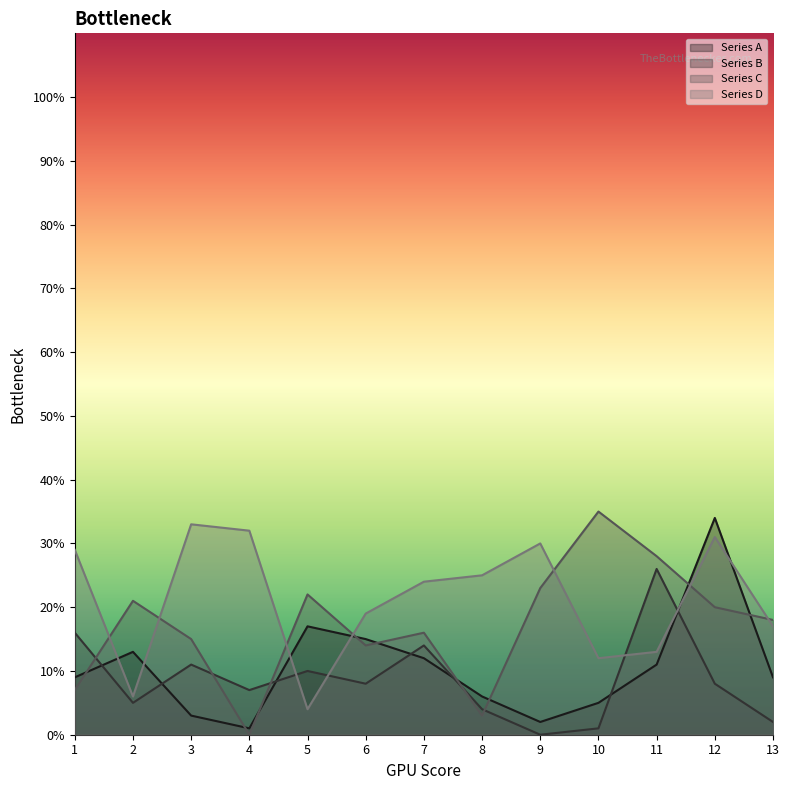

At which category does Series A reach its first local valley?

4